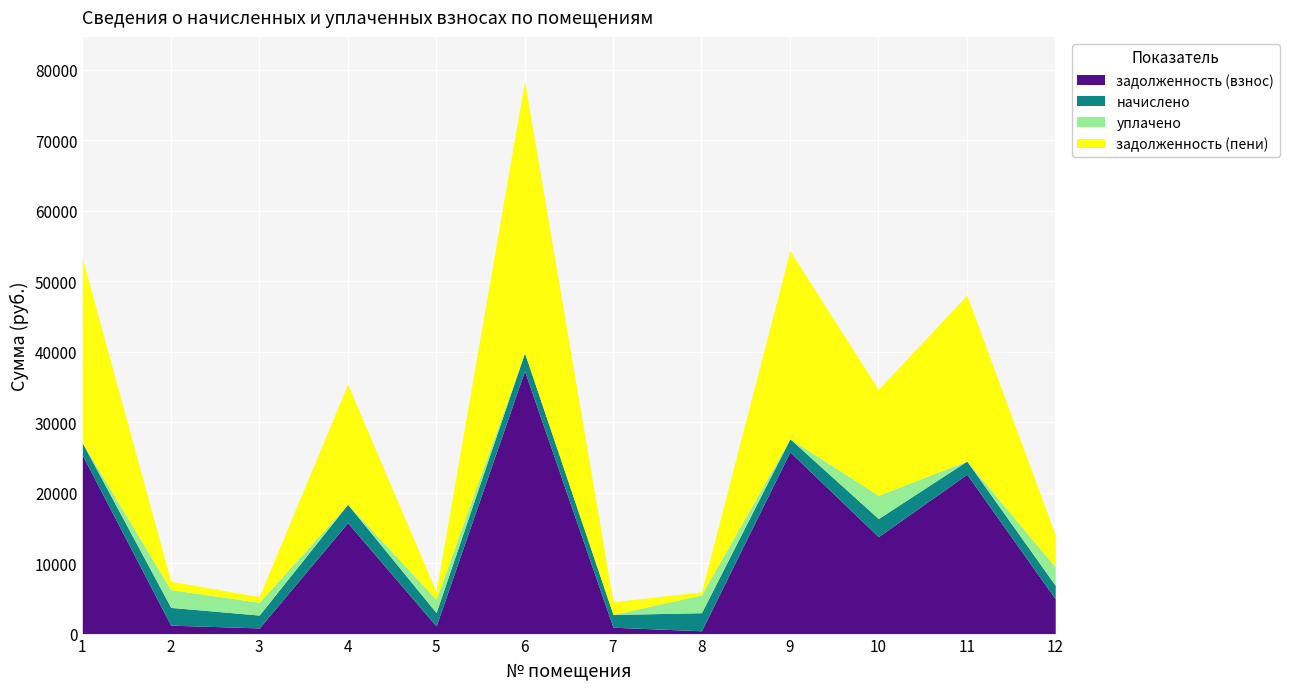

True or false: задолженность (пени) and задолженность (взнос) intersect in this chart.

False